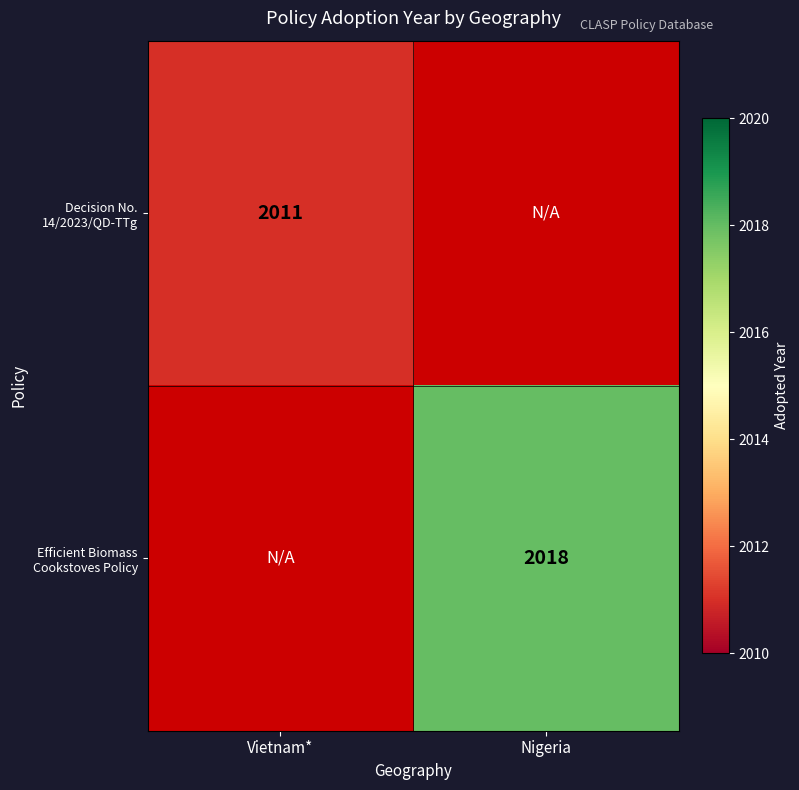

The value of Efficient Biomass Cookstoves Policy at Nigeria is 2018. True or false?

True